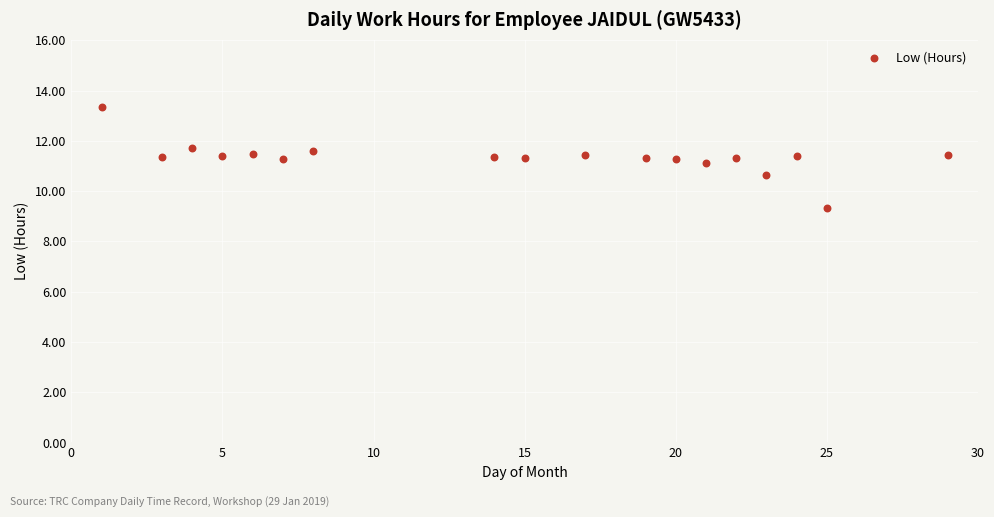

What is the range of Y values (max minus min)?

4.0